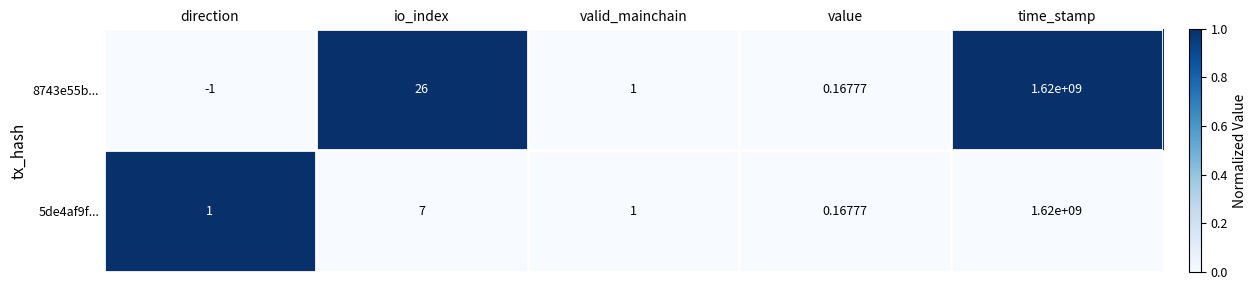

Rank the categories by 8743e55b... value from lowest to highest.

direction, value, valid_mainchain, io_index, time_stamp